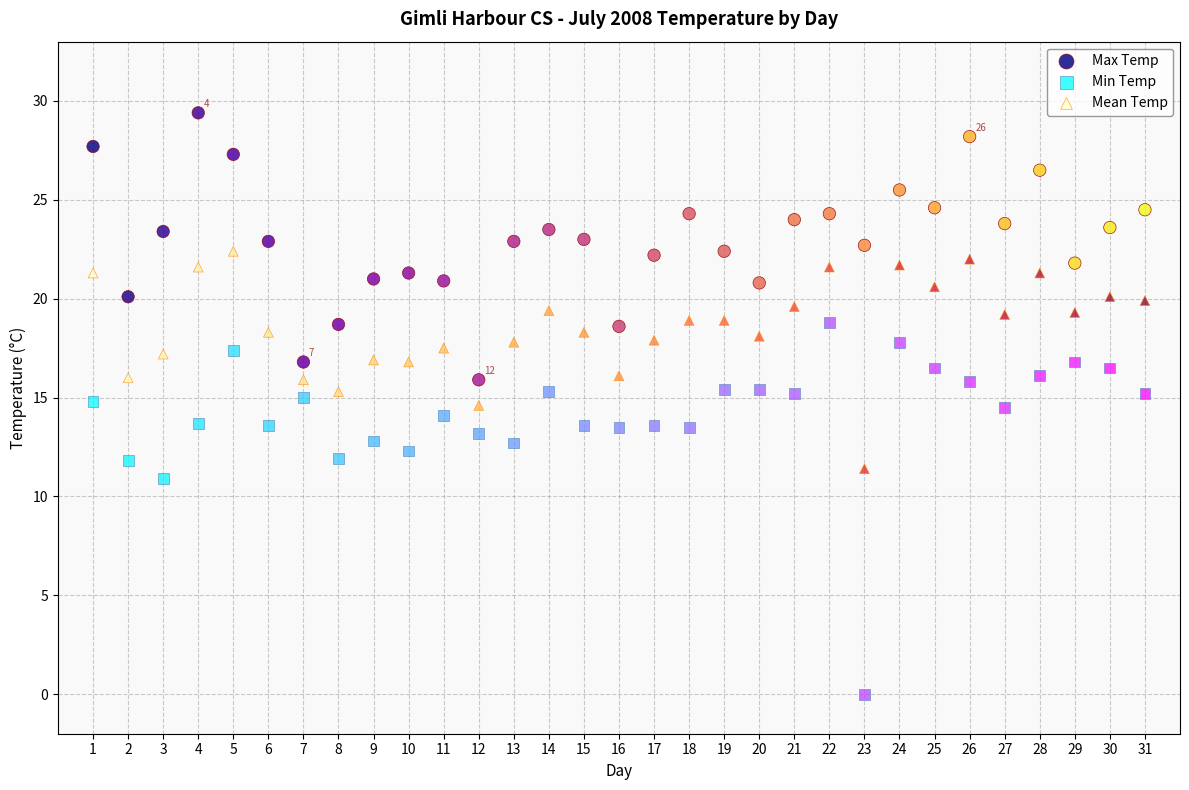

Across all data points, what is the range of X values (max minus min)?

30.0